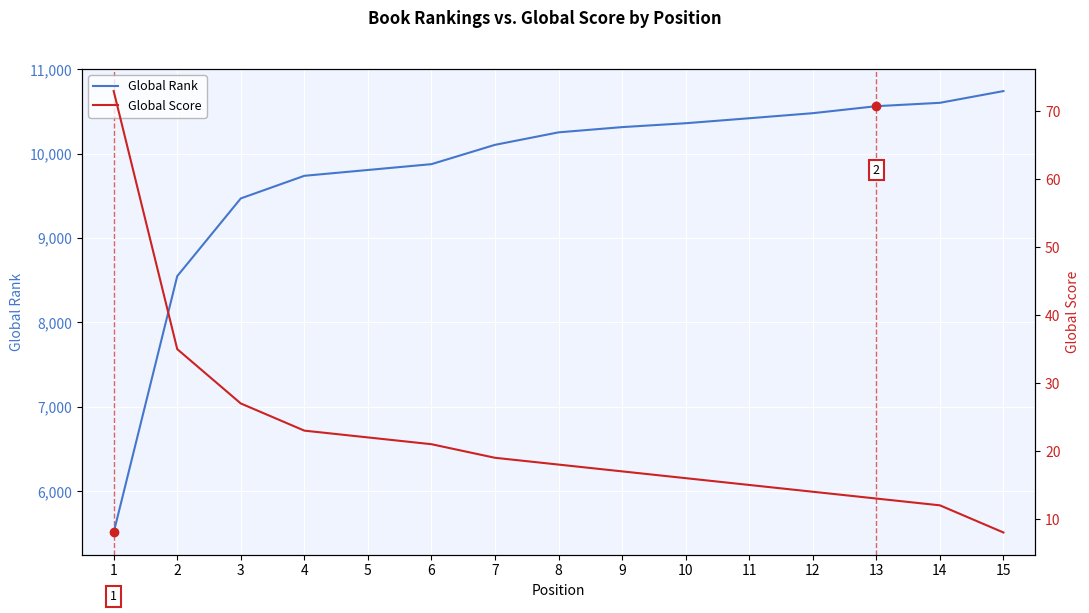

Between 2 and 3, which series saw the biggest shift?

Global Rank